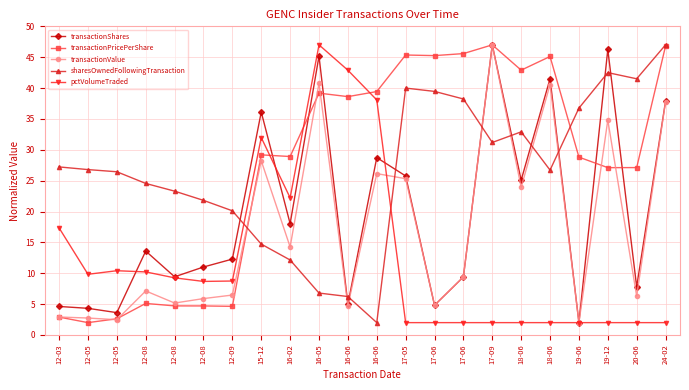

Reading right to left, what are all the values shown in this chart?

transactionShares: 24-02=37.9	20-06=7.8	19-12=46.3	19-06=2.0	18-06=41.5	18-06=25.1	17-09=47.0	17-06=9.4	17-06=4.8	17-05=25.8	16-06=28.7	16-06=5.0	16-05=45.2	16-02=18.0	15-12=36.1	12-09=12.3	12-08=11.0	12-08=9.4	12-08=13.6	12-05=3.6	12-05=4.3	12-03=4.6
transactionPricePerShare: 24-02=46.8	20-06=27.1	19-12=27.1	19-06=28.8	18-06=45.1	18-06=42.9	17-09=47.0	17-06=45.6	17-06=45.3	17-05=45.4	16-06=39.4	16-06=38.6	16-05=39.2	16-02=28.9	15-12=29.2	12-09=4.6	12-08=4.7	12-08=4.7	12-08=5.1	12-05=2.6	12-05=2.0	12-03=2.9
transactionValue: 24-02=37.8	20-06=6.3	19-12=34.8	19-06=2.0	18-06=40.6	18-06=23.9	17-09=47.0	17-06=9.4	17-06=4.9	17-05=25.3	16-06=26.1	16-06=4.7	16-05=40.8	16-02=14.3	15-12=28.2	12-09=6.5	12-08=5.9	12-08=5.2	12-08=7.1	12-05=2.5	12-05=2.7	12-03=2.9
sharesOwnedFollowingTransaction: 24-02=47.0	20-06=41.5	19-12=42.5	19-06=36.7	18-06=26.7	18-06=32.9	17-09=31.2	17-06=38.2	17-06=39.5	17-05=40.0	16-06=2.0	16-06=6.2	16-05=6.8	16-02=12.1	15-12=14.7	12-09=20.1	12-08=21.8	12-08=23.3	12-08=24.5	12-05=26.4	12-05=26.8	12-03=27.2
pctVolumeTraded: 24-02=2.0	20-06=2.0	19-12=2.0	19-06=2.0	18-06=2.0	18-06=2.0	17-09=2.0	17-06=2.0	17-06=2.0	17-05=2.0	16-06=38.1	16-06=42.9	16-05=47.0	16-02=22.2	15-12=32.0	12-09=8.7	12-08=8.7	12-08=9.3	12-08=10.2	12-05=10.4	12-05=9.8	12-03=17.3